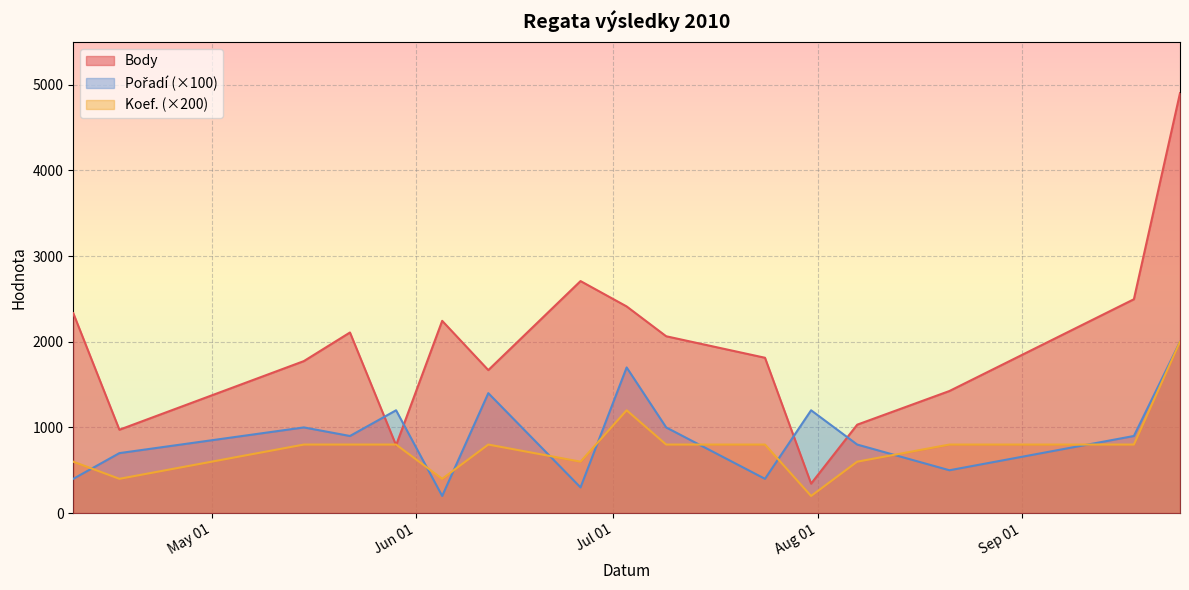

At which label does Body reach its peak?

2010-09-25